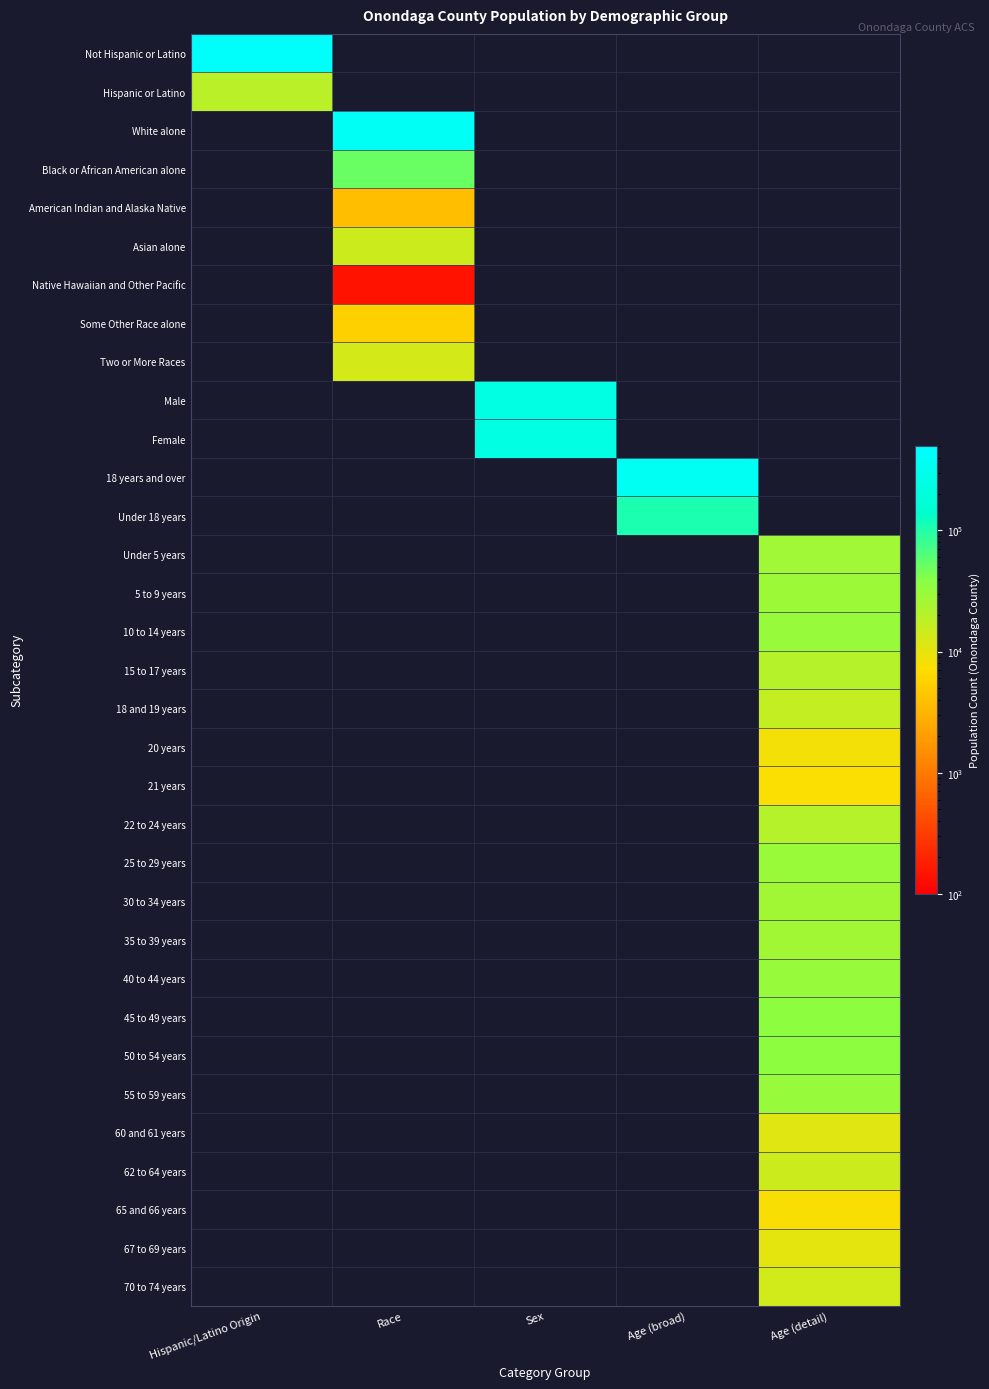

Is it true that 45 to 49 years equals 19234.5 at Age (detail)?

False